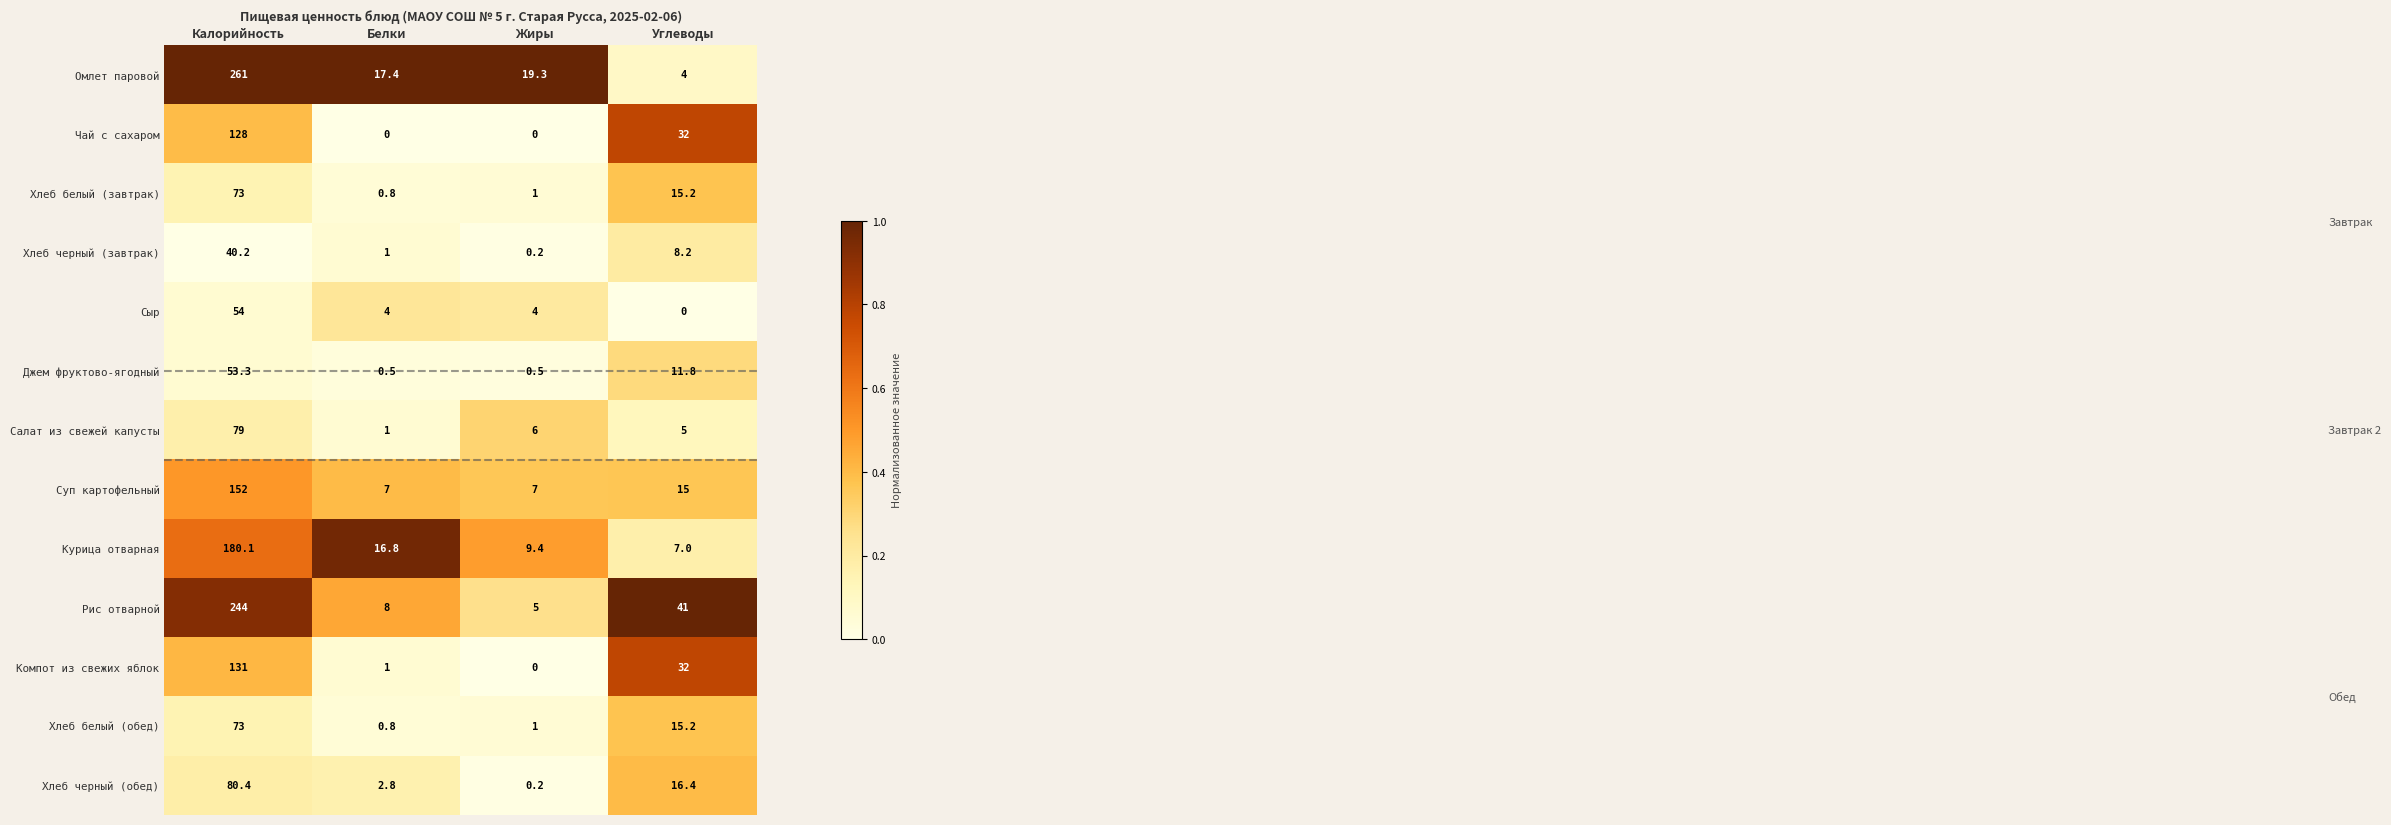

What is the total value across all series at Углеводы?

202.8